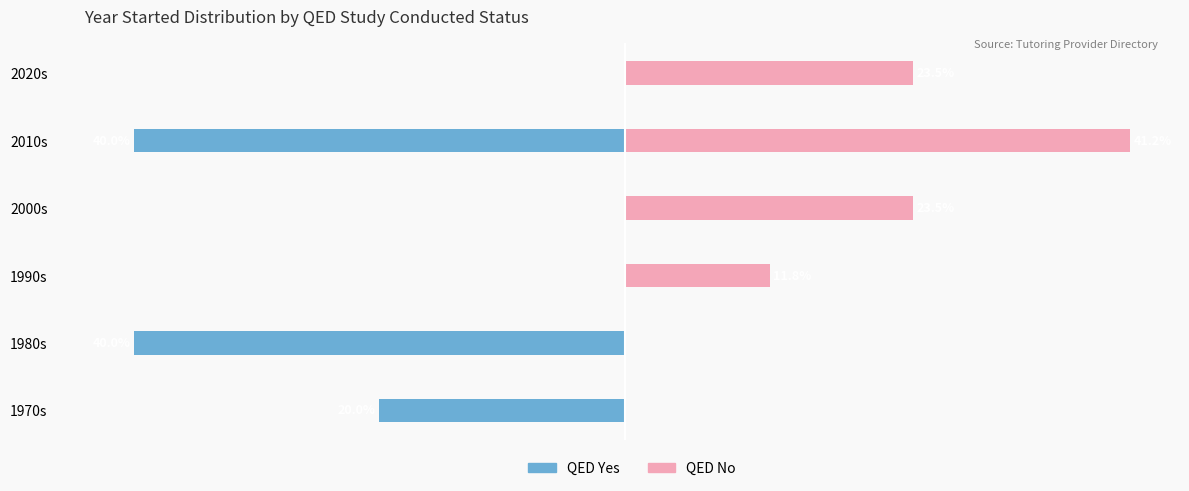

The value of QED No at 1980s is 0.0. True or false?

True